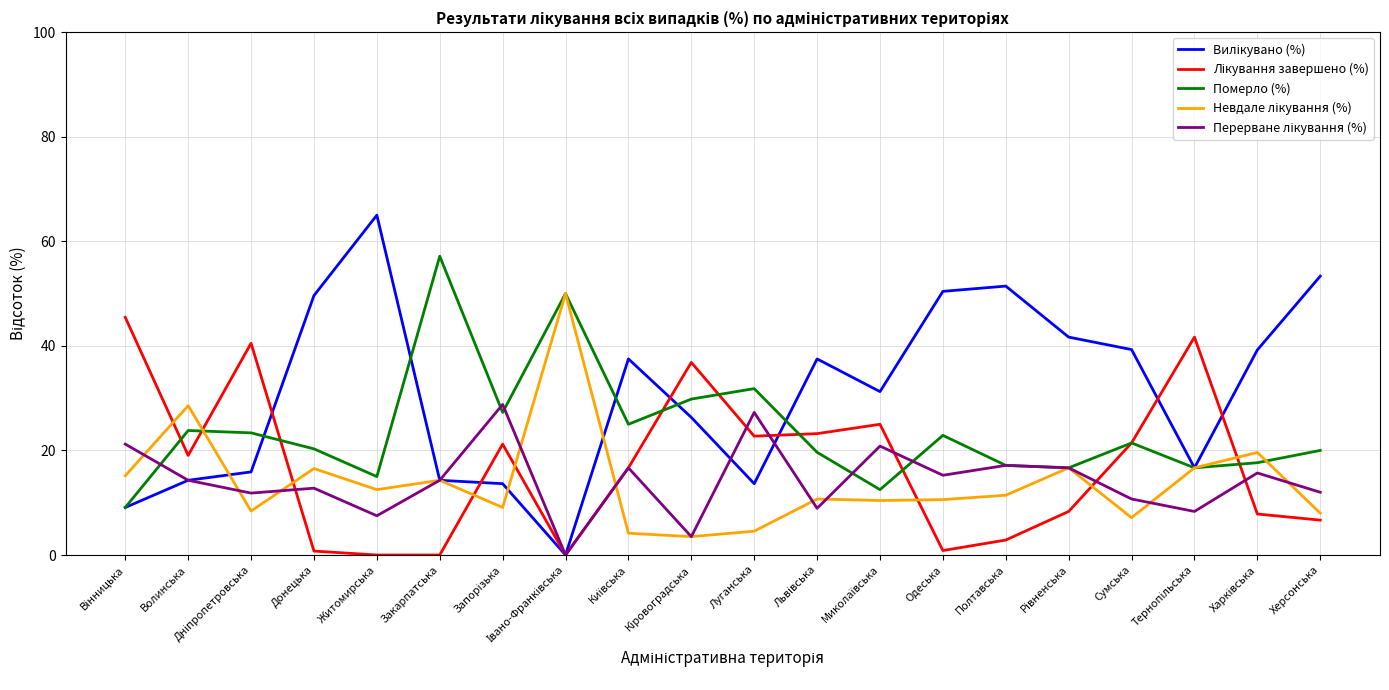

The Померло (%) series shows 17.1 at Полтавська. True or false?

True